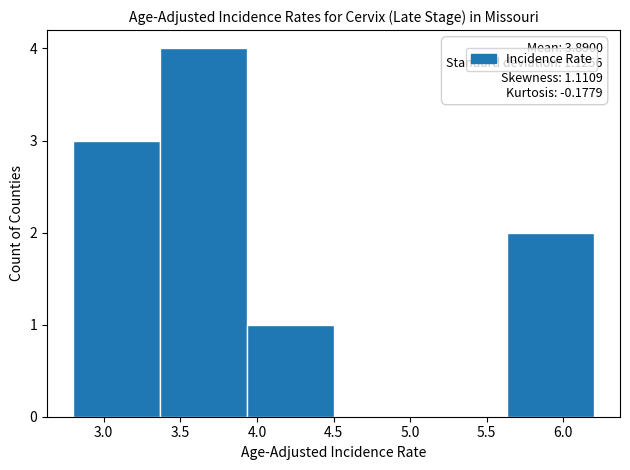

Over which range of the x-axis is the bar tallest?

3.35 to 3.95